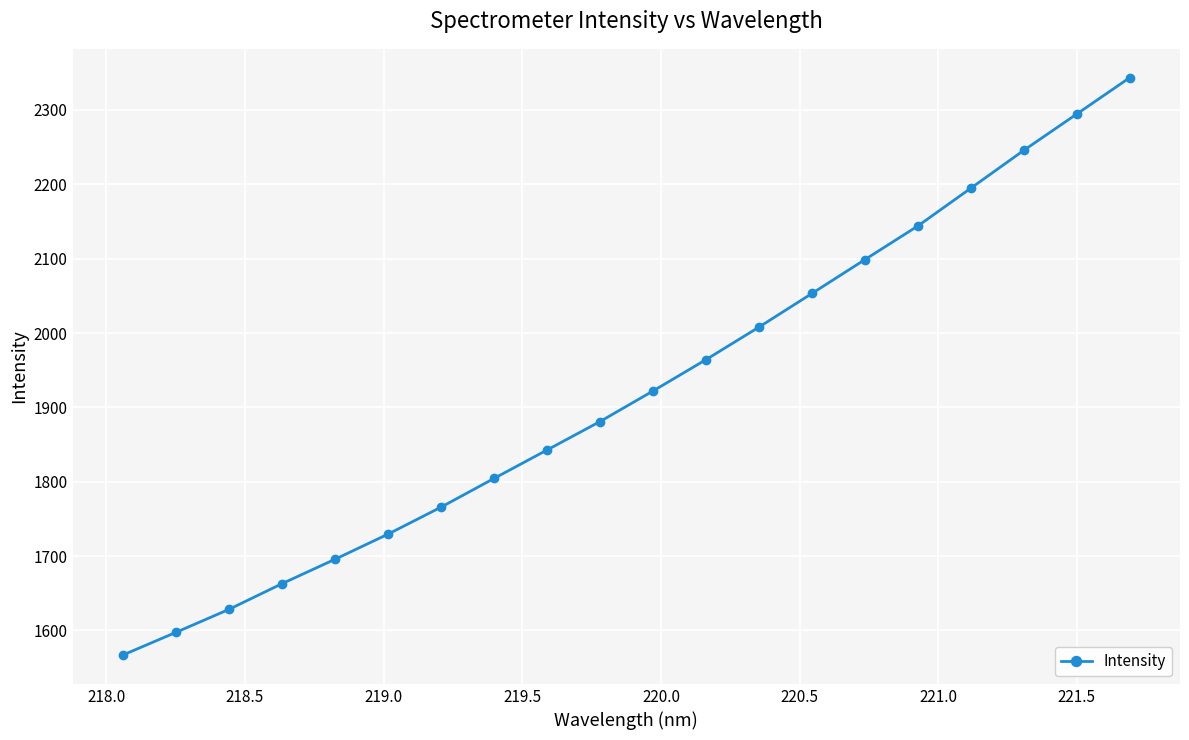

How many series are shown in this chart?

1